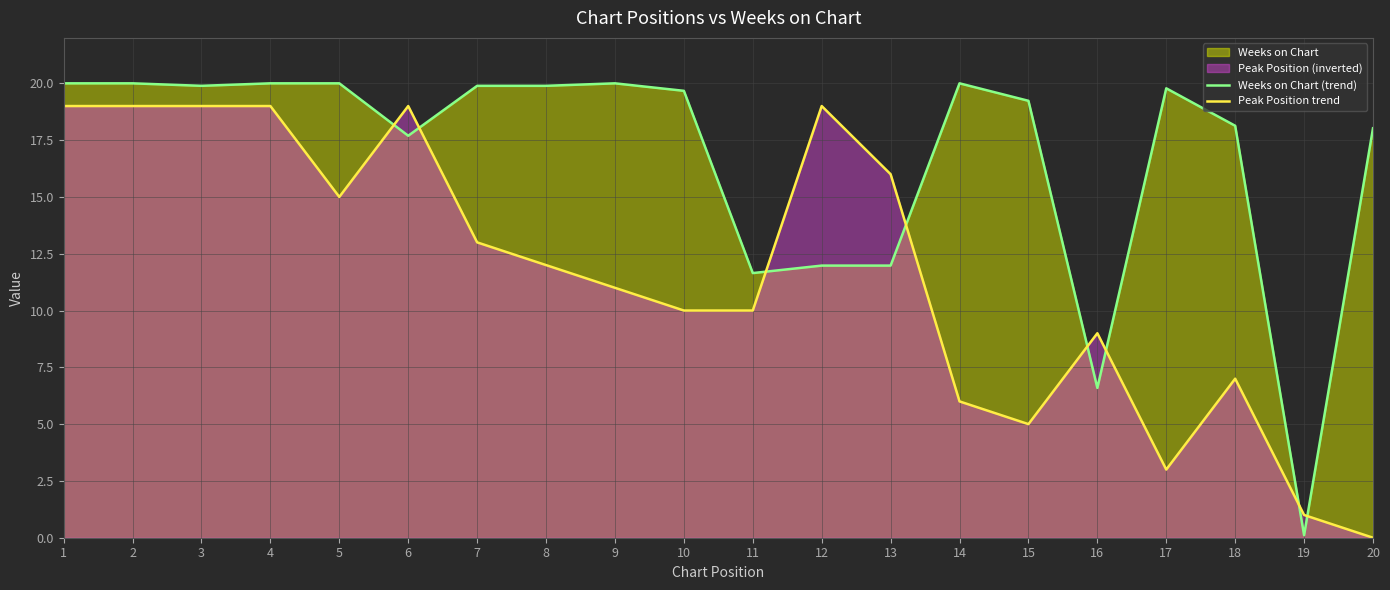

Rank the series at 2 from highest to lowest value.

Weeks on Chart (trend), Peak Position trend